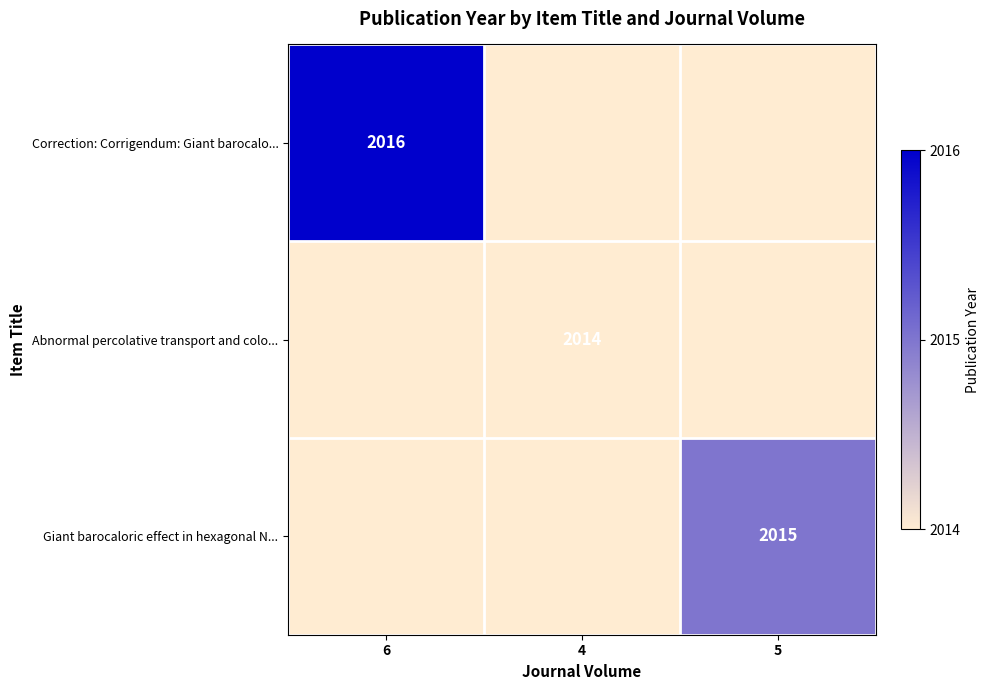

True or false: Giant barocaloric effect in hexagonal N... has a value of 2015 at 5.

True